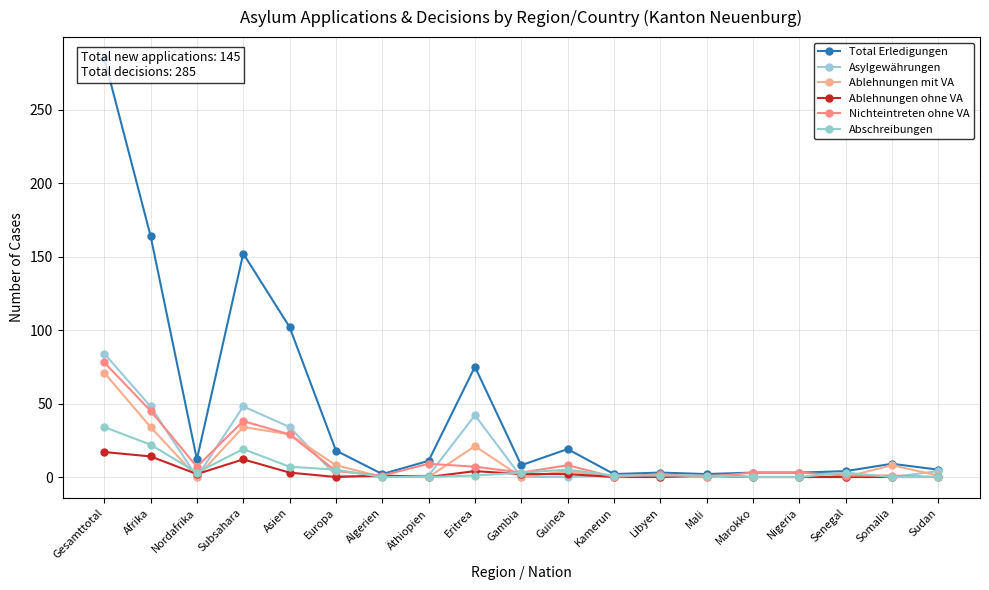

How many values in the Total Erledigungen series exceed 9?

9